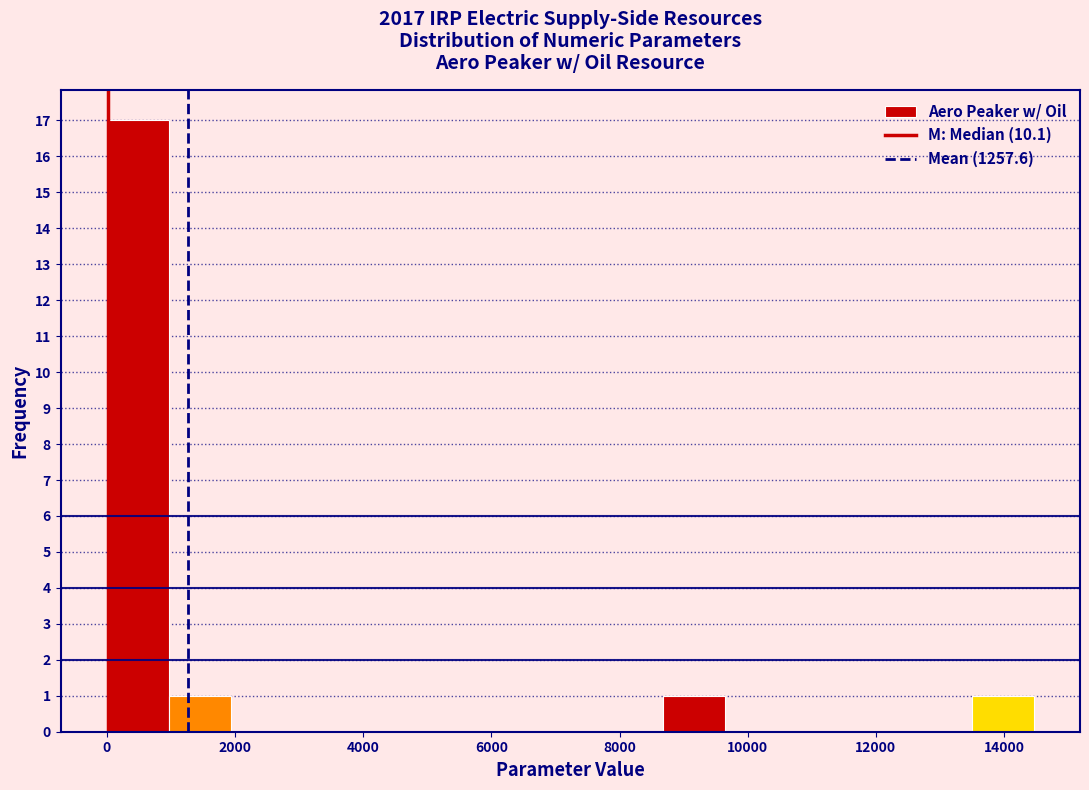

Which range on the x-axis has the tallest bar?

0 to 1000